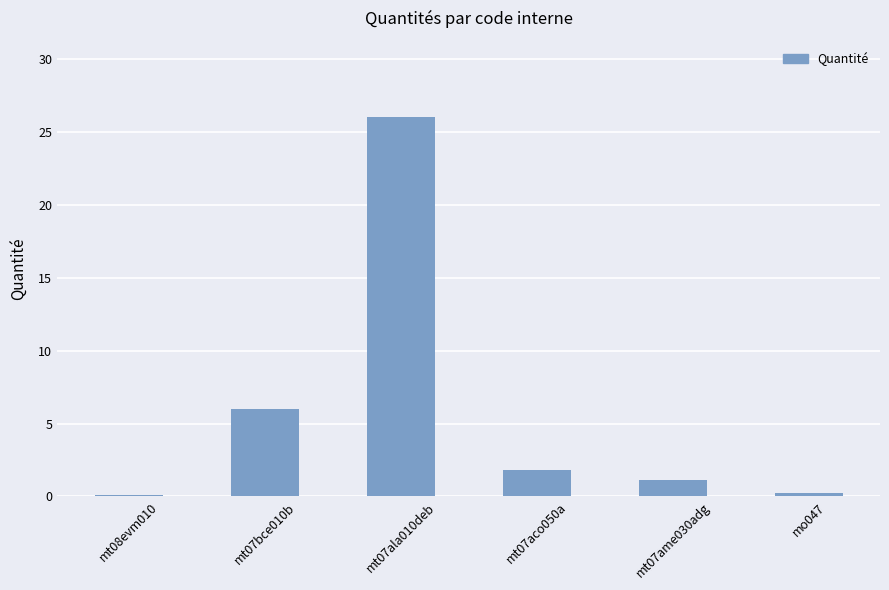

What is the label of the 2nd bar from the right?

mt07ame030adg